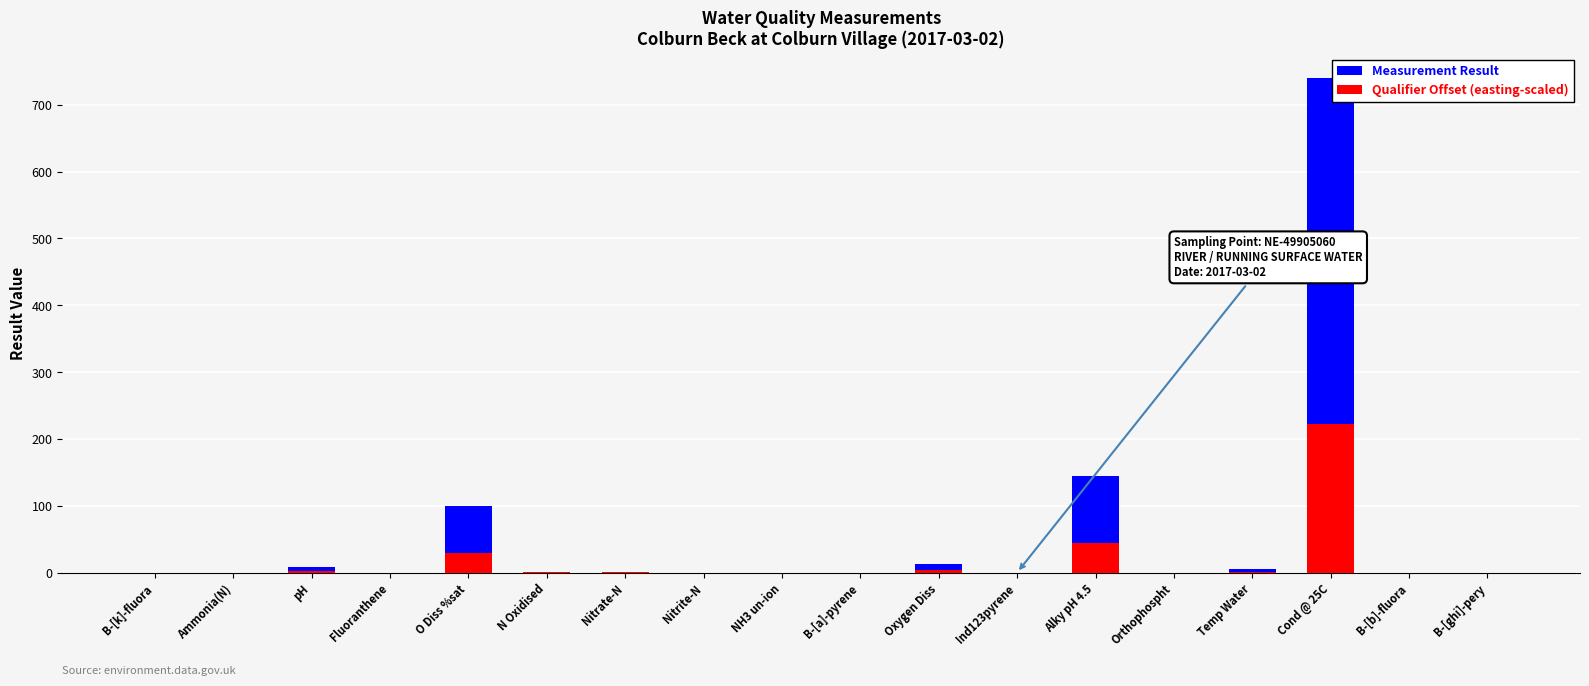

True or false: Measurement Result has a value of 4.5 at Oxygen Diss.

False